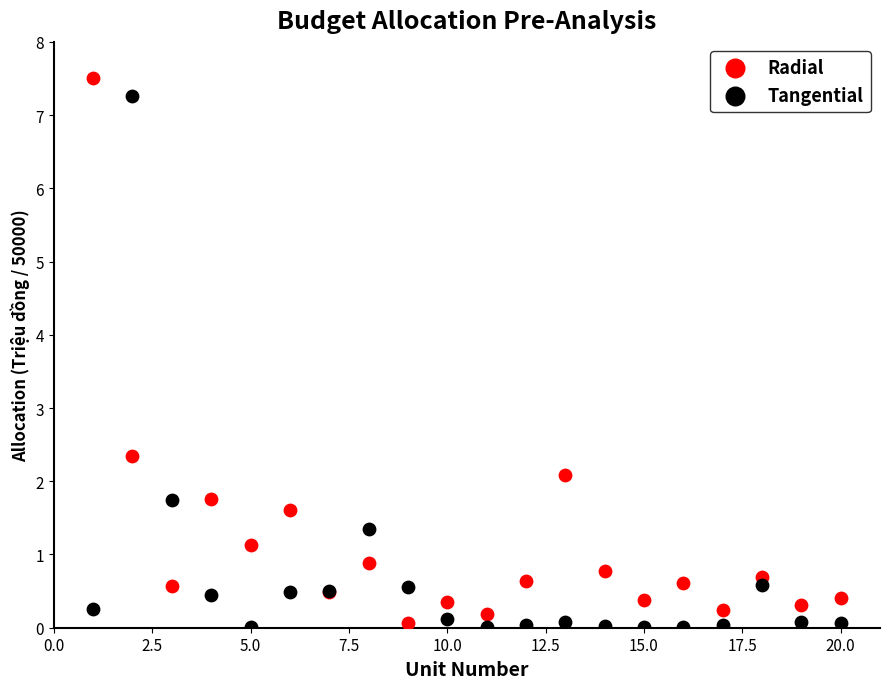

What is the X range (max minus min) for the scatter plot?

19.0